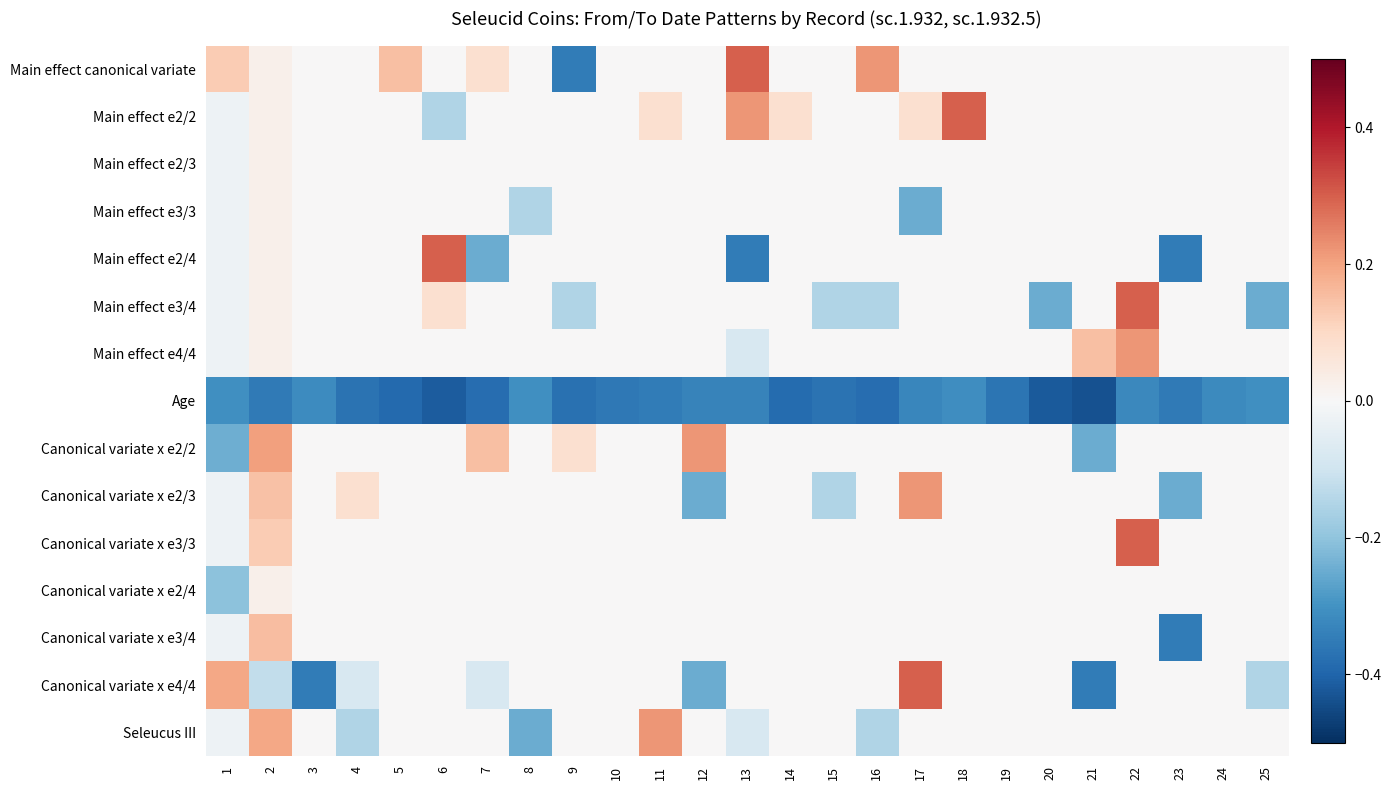

What is the greatest value displayed?

0.3